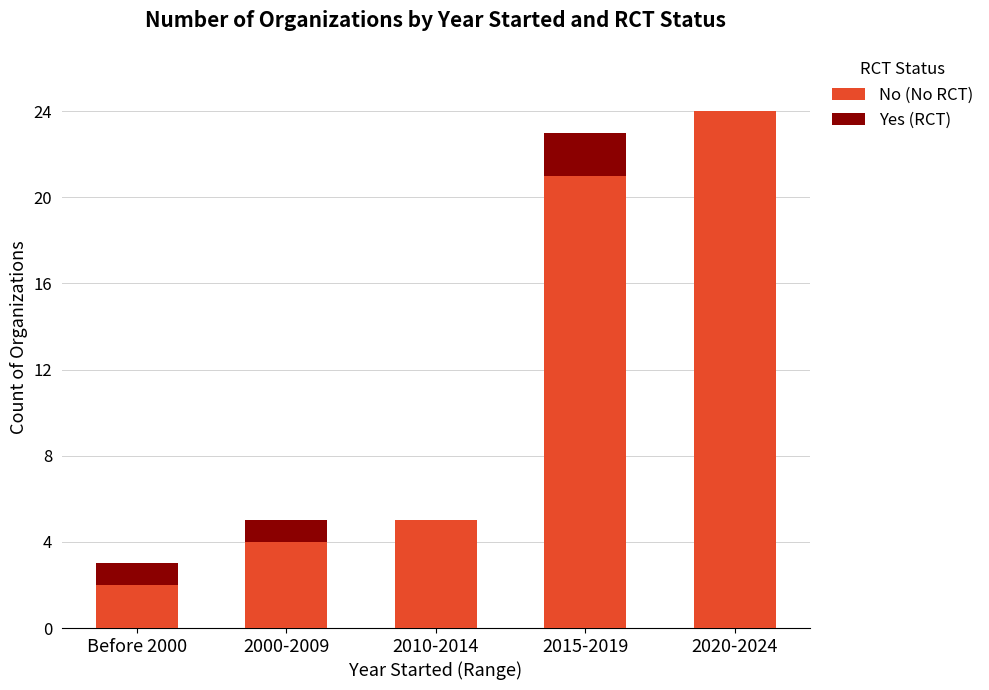

How many categories are shown in the chart?

5